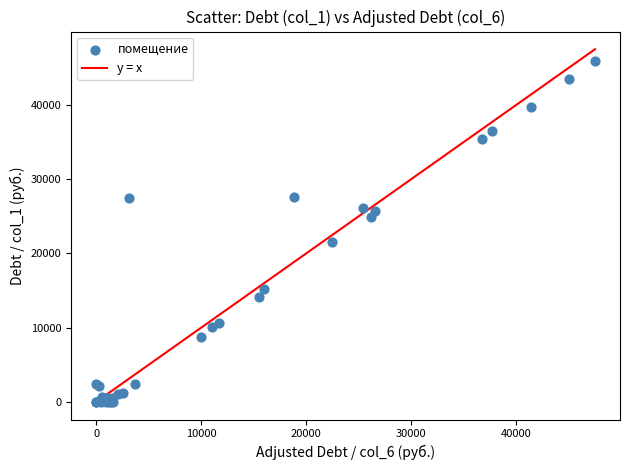

What Y value in the scatter plot is closest to 22968?

21612.6